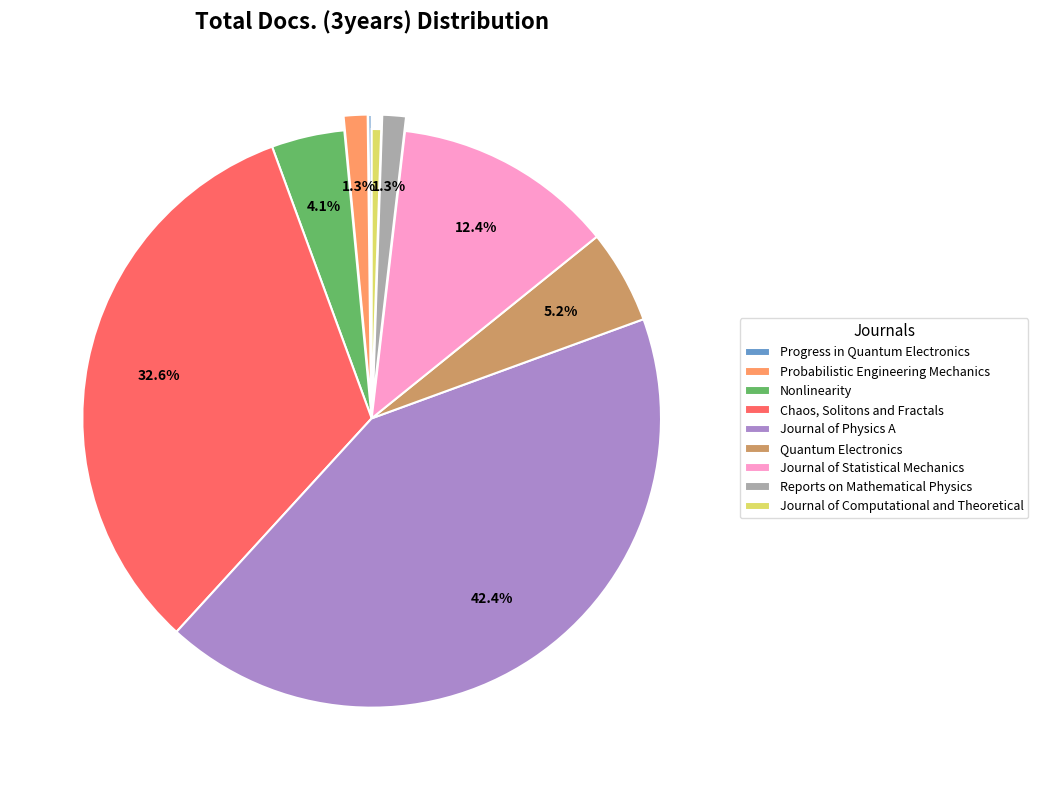

To the nearest percent, what is the difference between the largest and smallest slice percentages?

42%